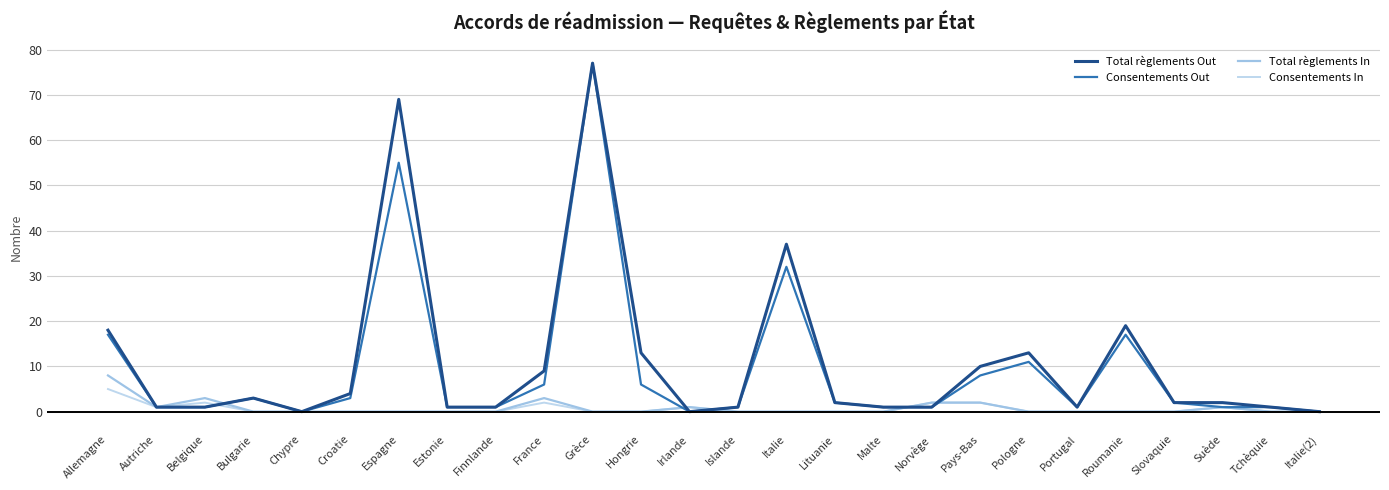

Where is the first local minimum for Total règlements Out?

Chypre